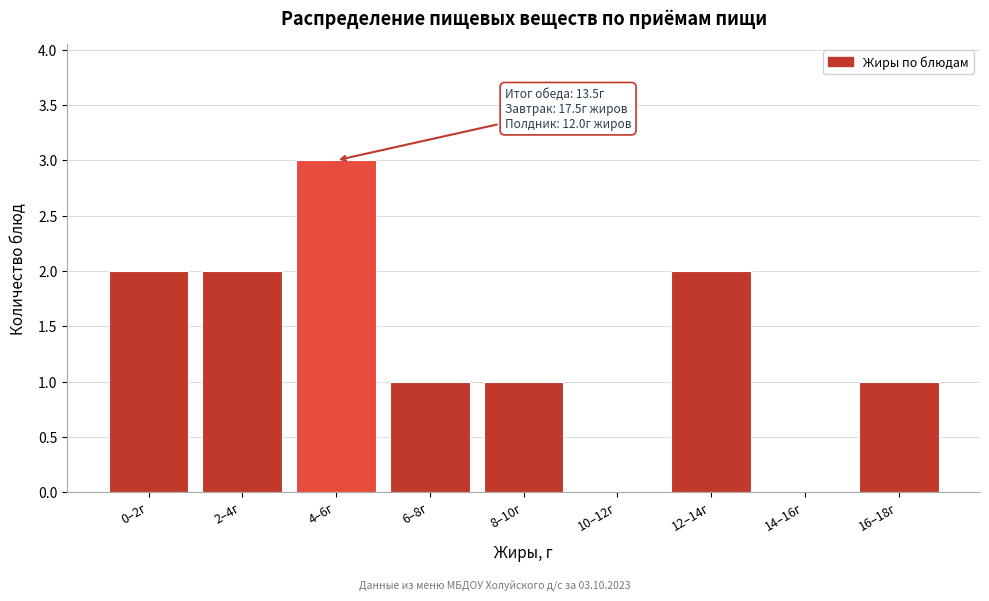

Reading right to left, transcribe all the data shown in this chart.

16–18г=1	14–16г=0	12–14г=2	10–12г=0	8–10г=1	6–8г=1	4–6г=3	2–4г=2	0–2г=2